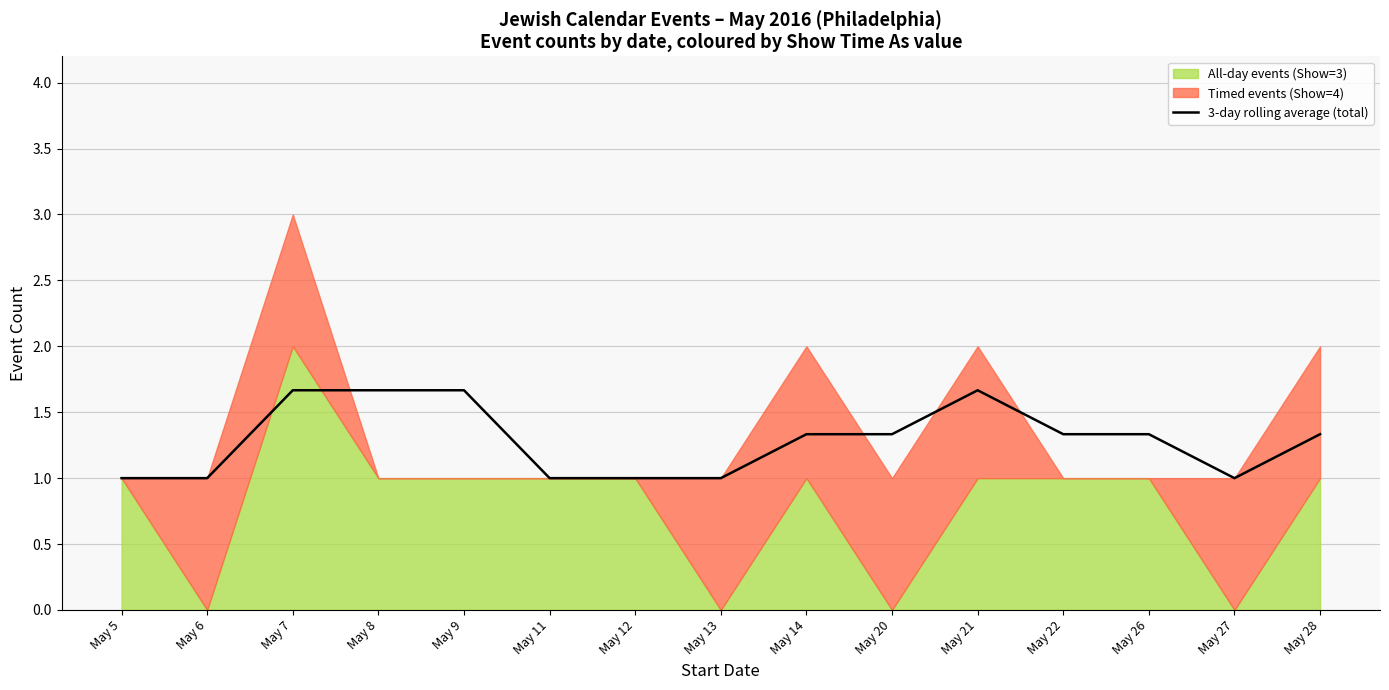

Reading right to left, extract all data points from this chart.

May 28=1.3	May 27=1.0	May 26=1.3	May 22=1.3	May 21=1.7	May 20=1.3	May 14=1.3	May 13=1.0	May 12=1.0	May 11=1.0	May 9=1.7	May 8=1.7	May 7=1.7	May 6=1.0	May 5=1.0